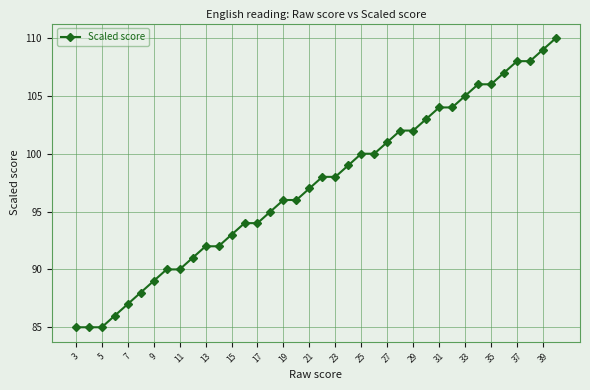

What is the difference between the second highest and minimum values?

24